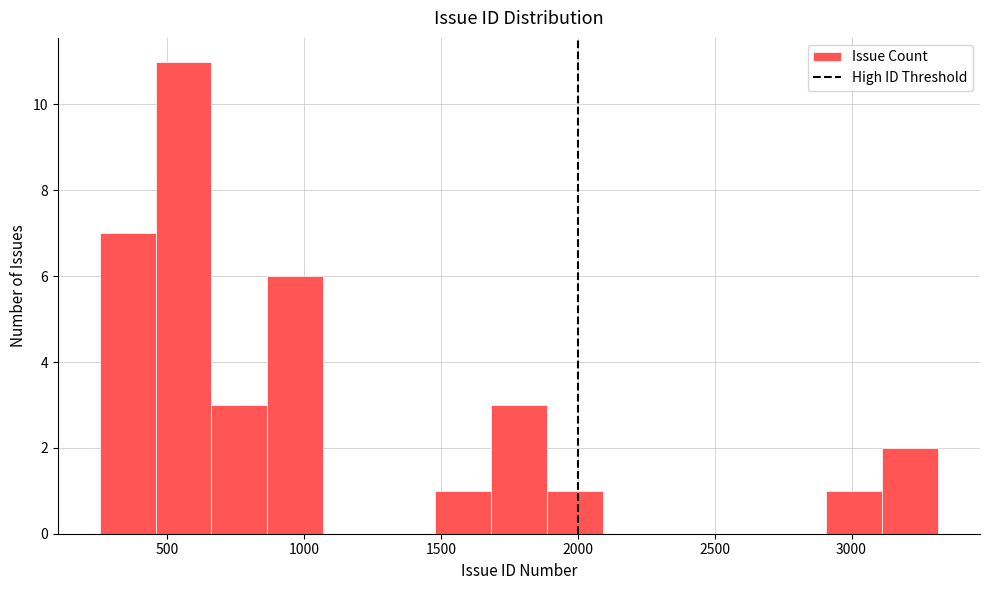

Reading left to right, list every bar in this chart as the range it spans on the x-axis followed by its height. Neither the bar edges nor the heights are printed on the chart, so give them approximately, as read against the axes.

250 to 450: 7
450 to 650: 11
650 to 850: 3
850 to 1050: 6
1050 to 1250: 0
1250 to 1500: 0
1500 to 1700: 1
1700 to 1900: 3
1900 to 2100: 1
2100 to 2300: 0
2300 to 2500: 0
2500 to 2700: 0
2700 to 2900: 0
2900 to 3100: 1
3100 to 3300: 2